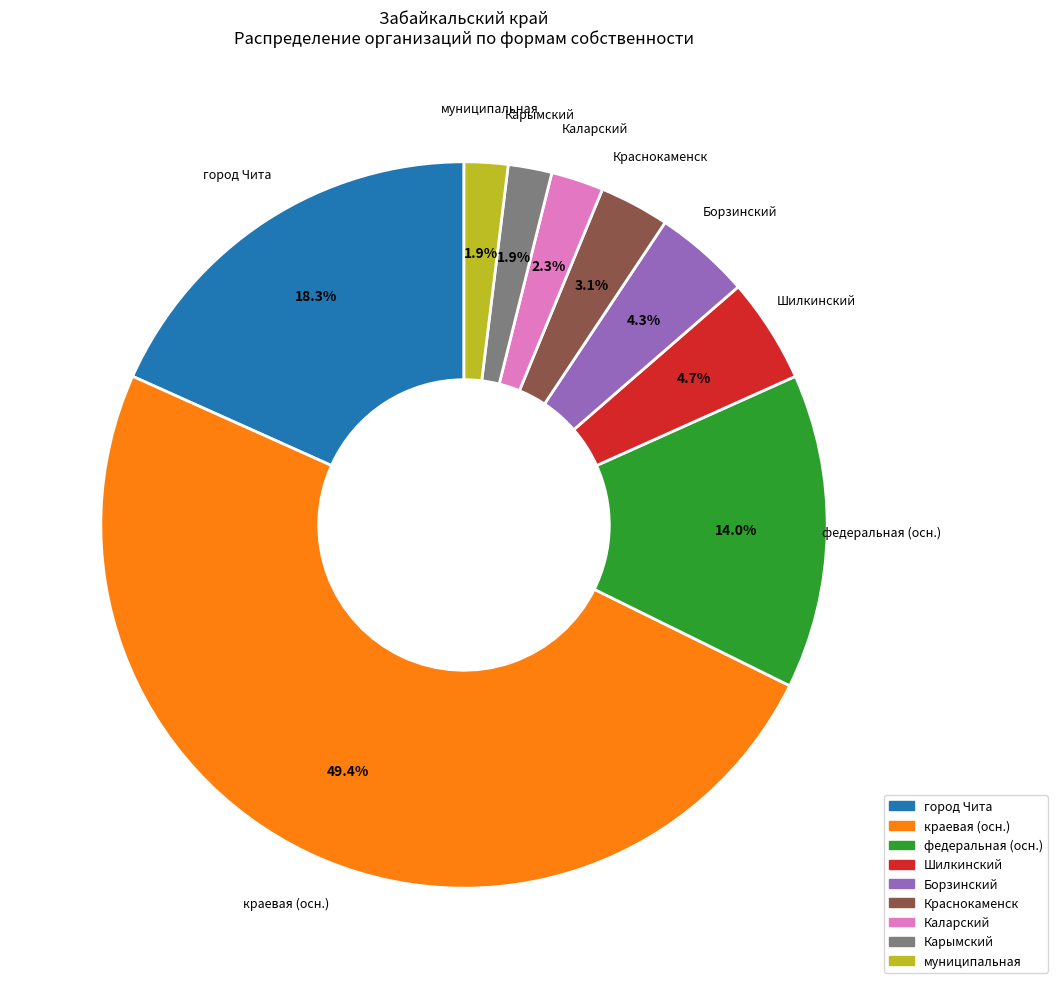

Is Каларский the majority of the pie?

No